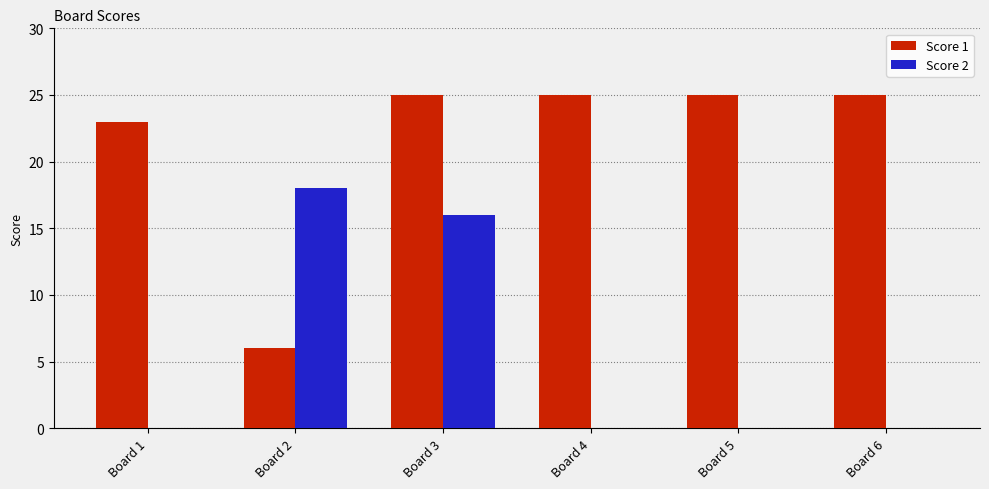

Which series has the largest total across all categories?

Score 1